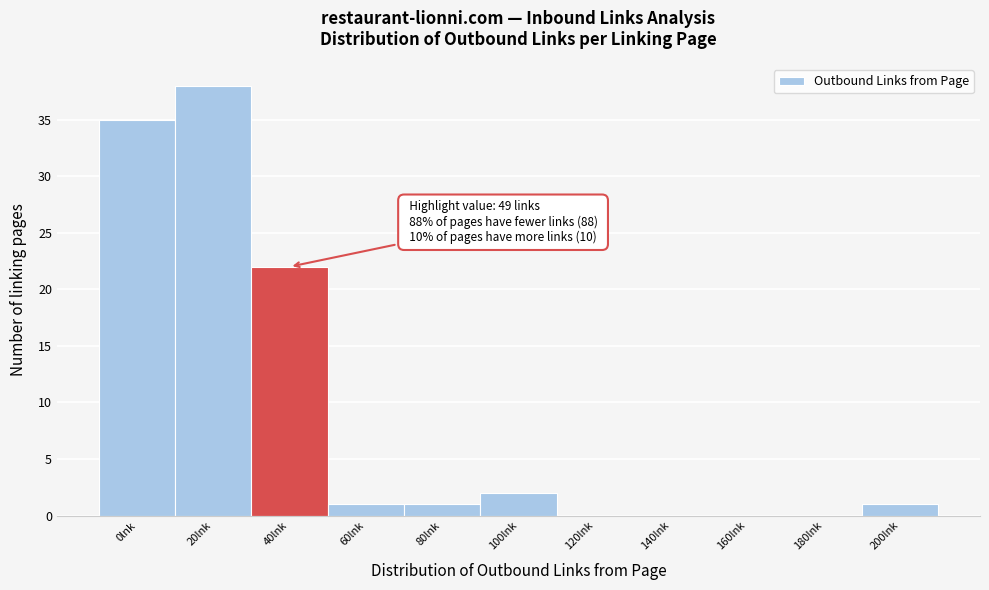

Reading left to right, transcribe all the data shown in this chart.

0lnk=35	20lnk=38	40lnk=22	60lnk=1	80lnk=1	100lnk=2	120lnk=0	140lnk=0	160lnk=0	180lnk=0	200lnk=1